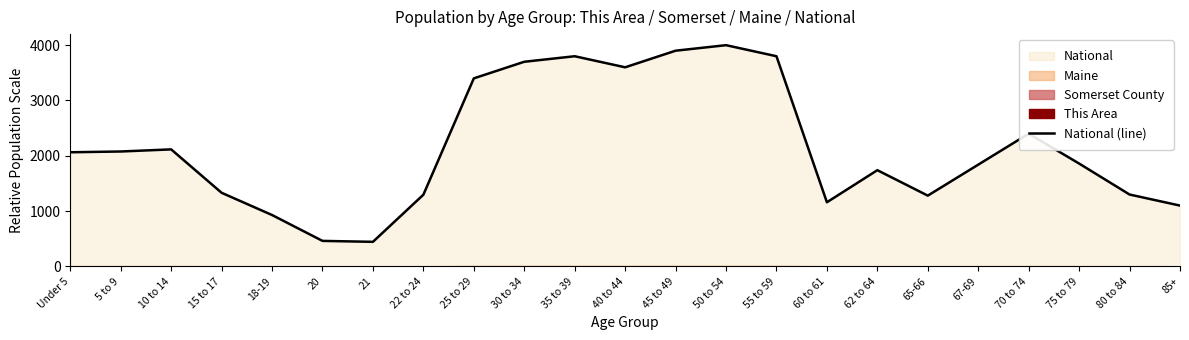

What is the label of the 7th point from the right?

62 to 64